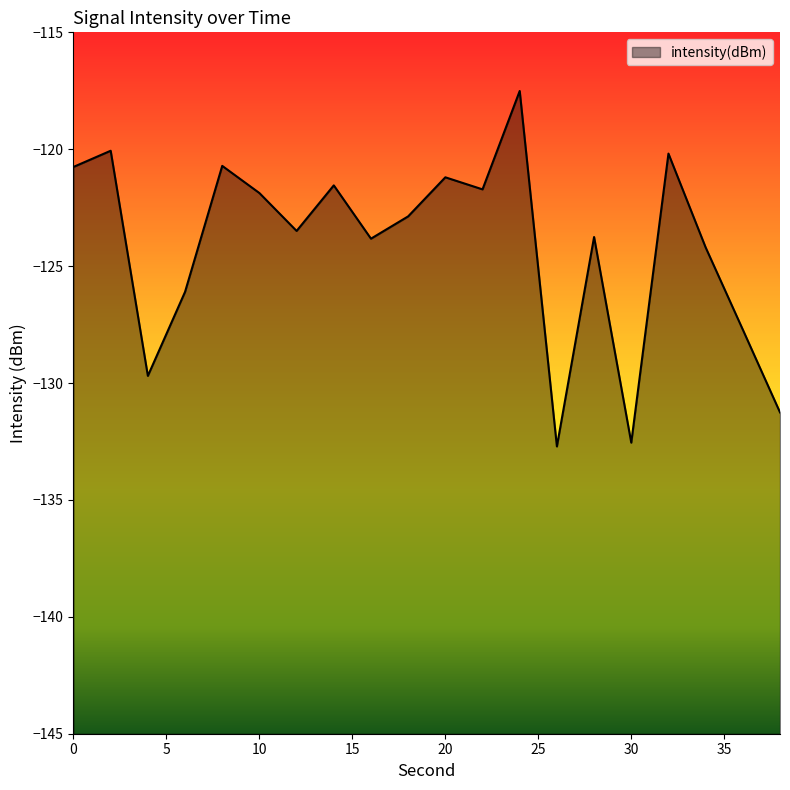

Rank the categories by value from lowest to highest.

26, 30, 38, 4, 36, 6, 34, 16, 28, 12, 18, 10, 22, 14, 20, 0, 8, 32, 2, 24